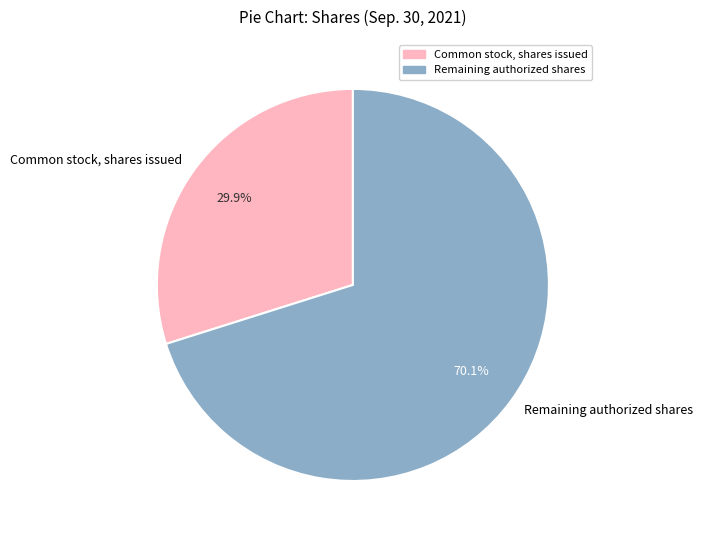

Which slice is the smallest?

Common stock, shares issued